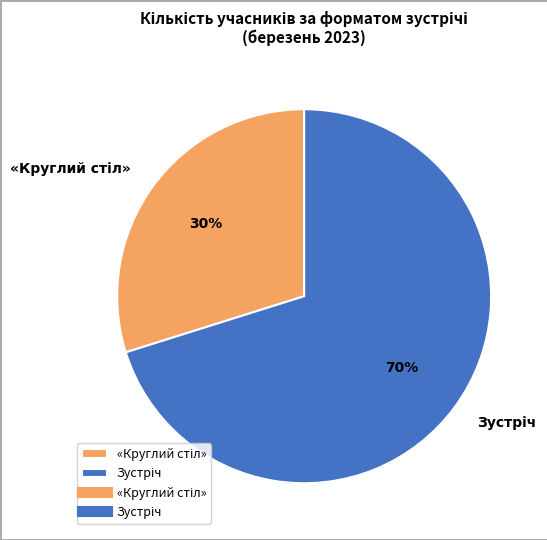

Is there a majority slice in this chart?

Yes